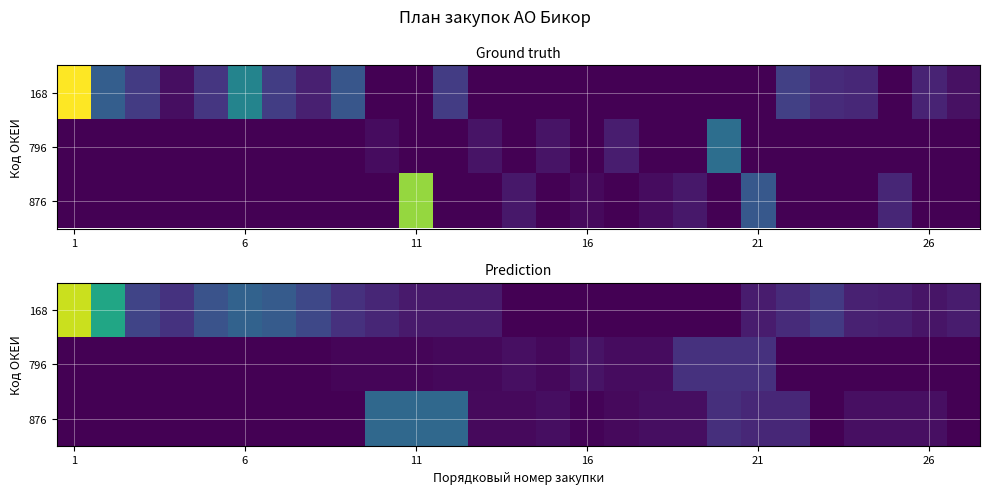

What is the total value across all series at 8?

0.2